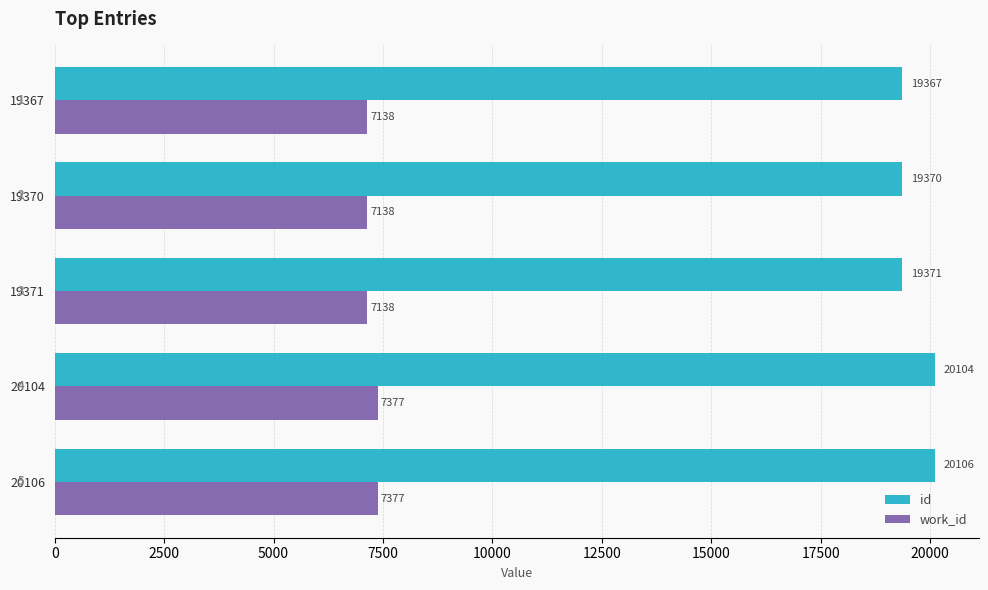

List the series in order of their peak value, lowest first.

work_id, id